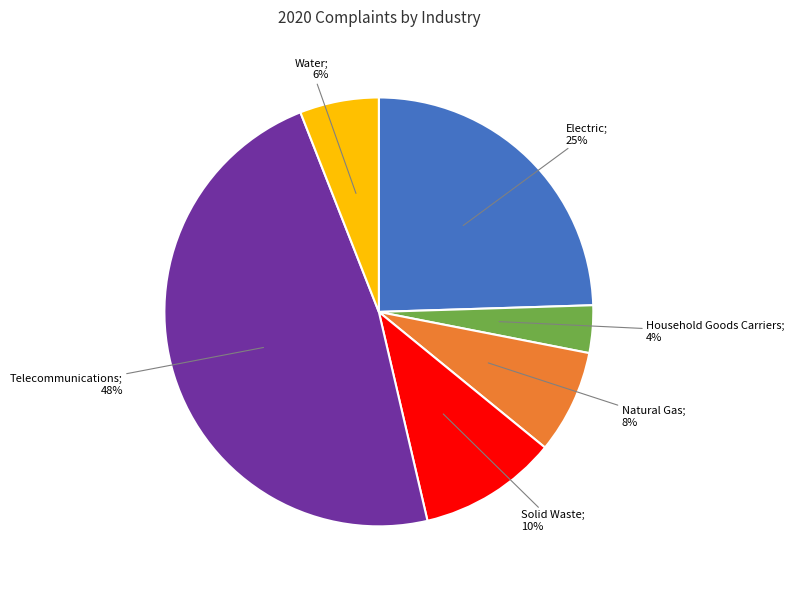

Is there any slice that represents more than half of the pie?

No